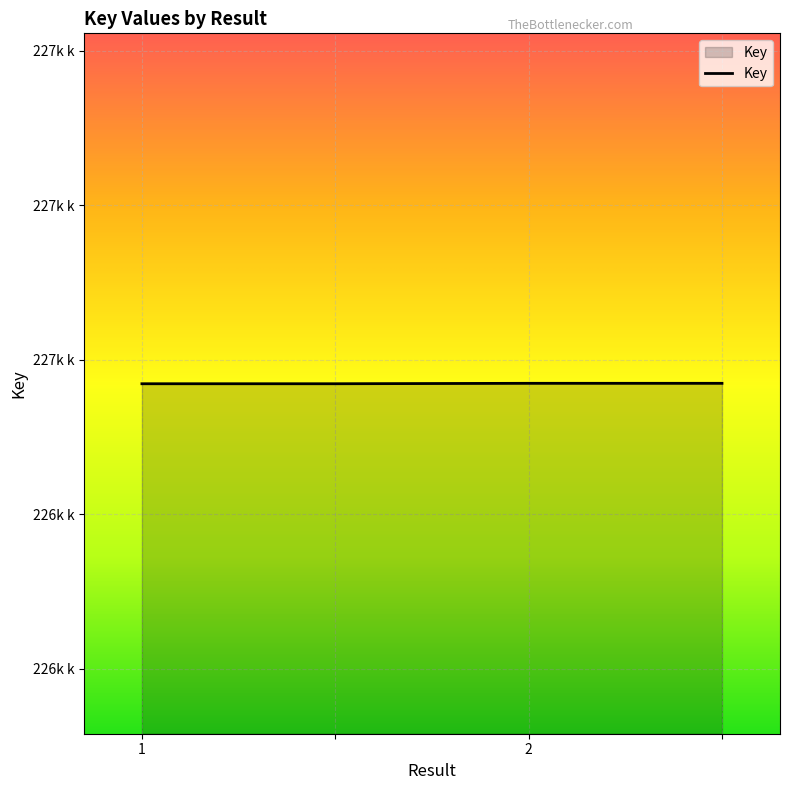

How many data points does each series have?

4